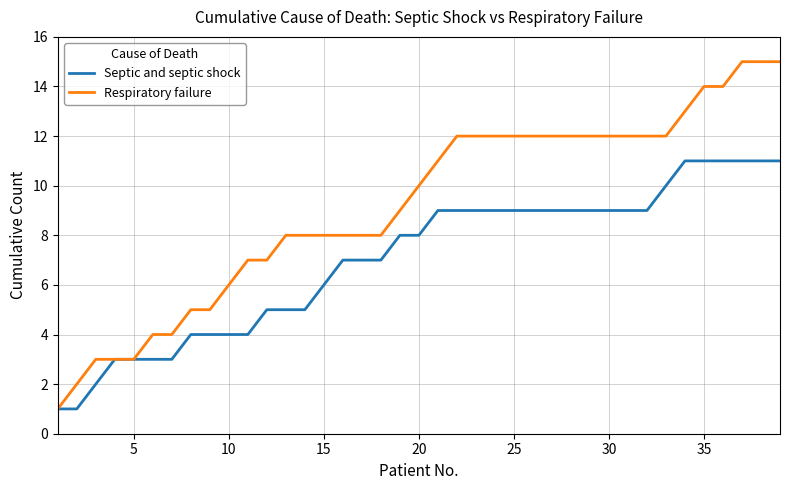

What are all the series names shown in the legend?

Septic and septic shock, Respiratory failure